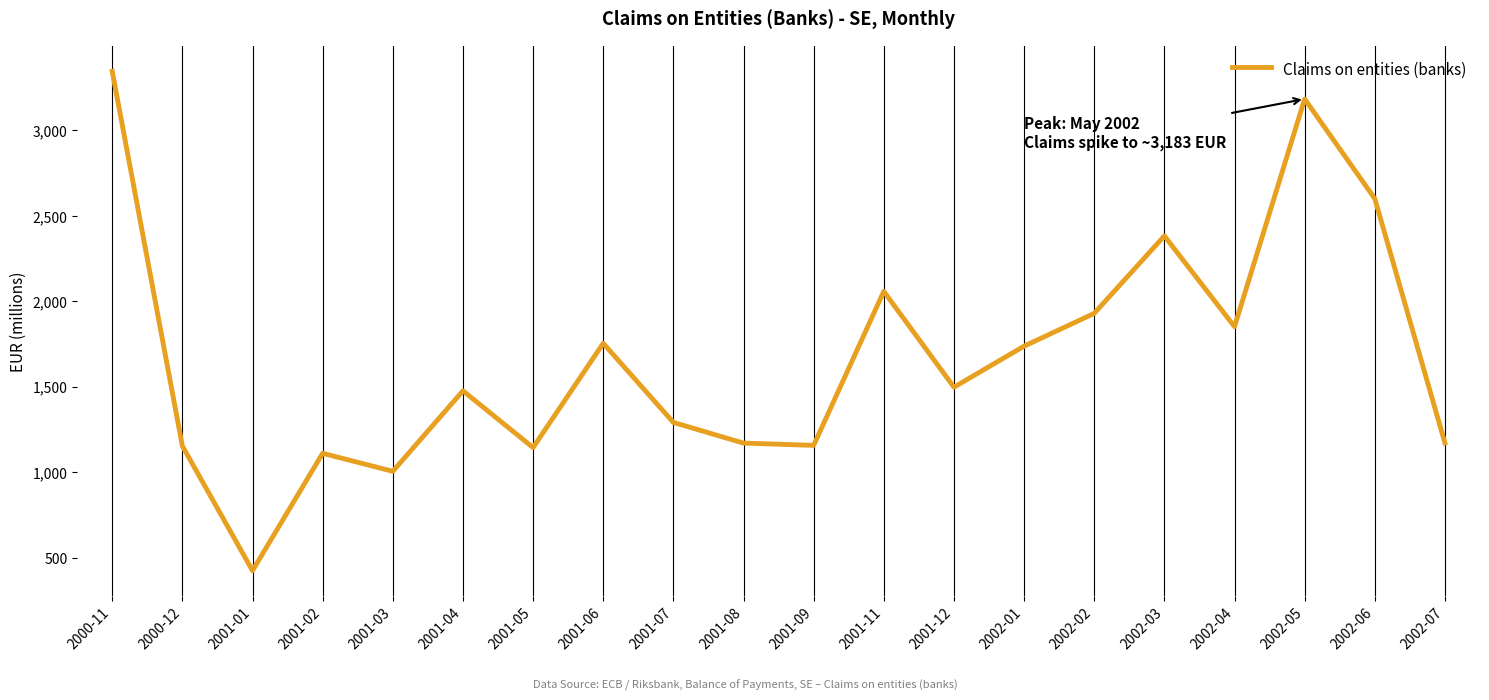

At which label is the value closest to 1884?

2002-04